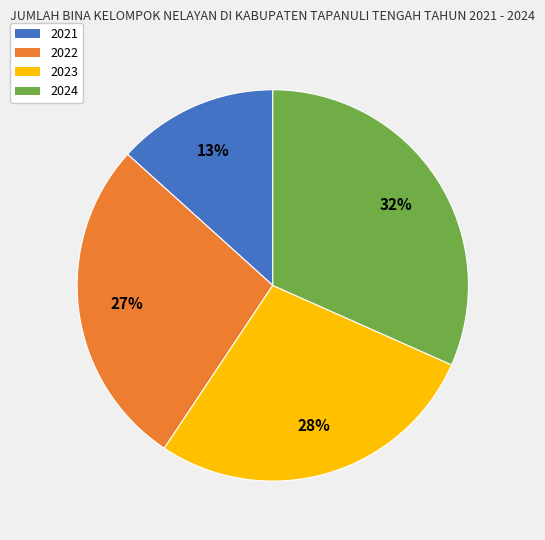

To the nearest percent, what is the combined percentage of 2021 and 2024?

45%